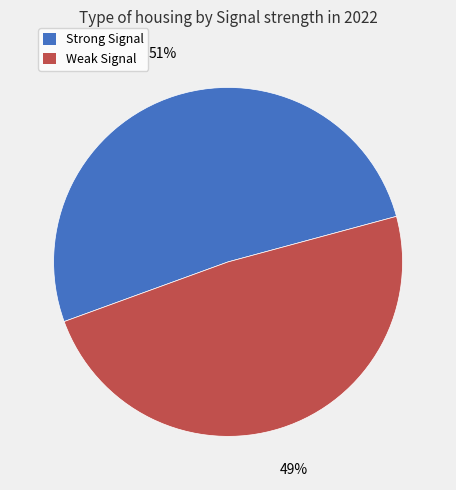

Is there any slice that represents more than half of the pie?

Yes